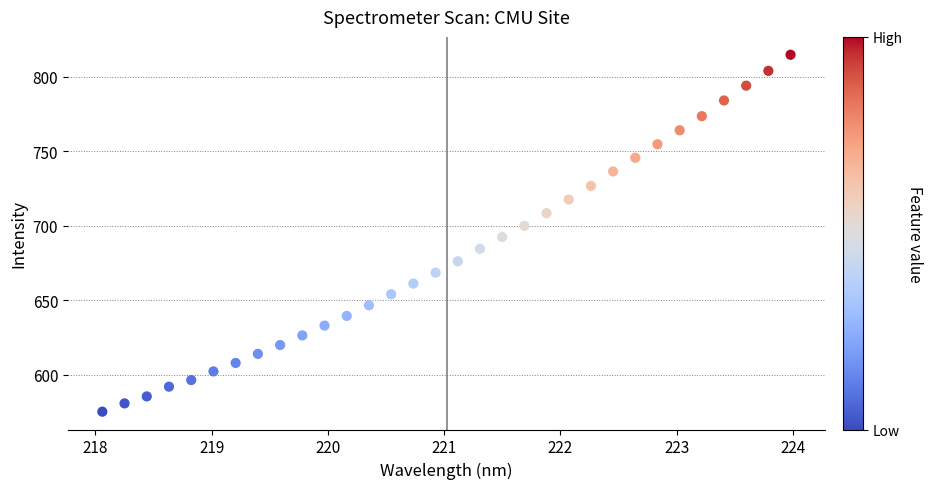

What is the range of X values (max minus min)?

5.9